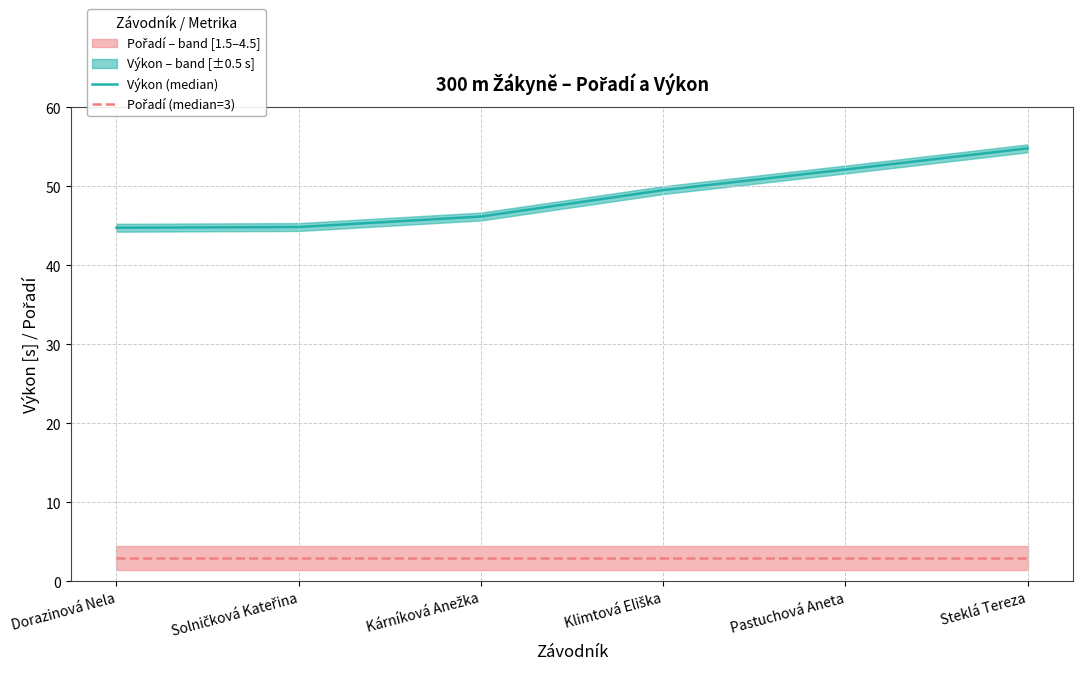

What is the label of the 6th point from the left?

Steklá Tereza